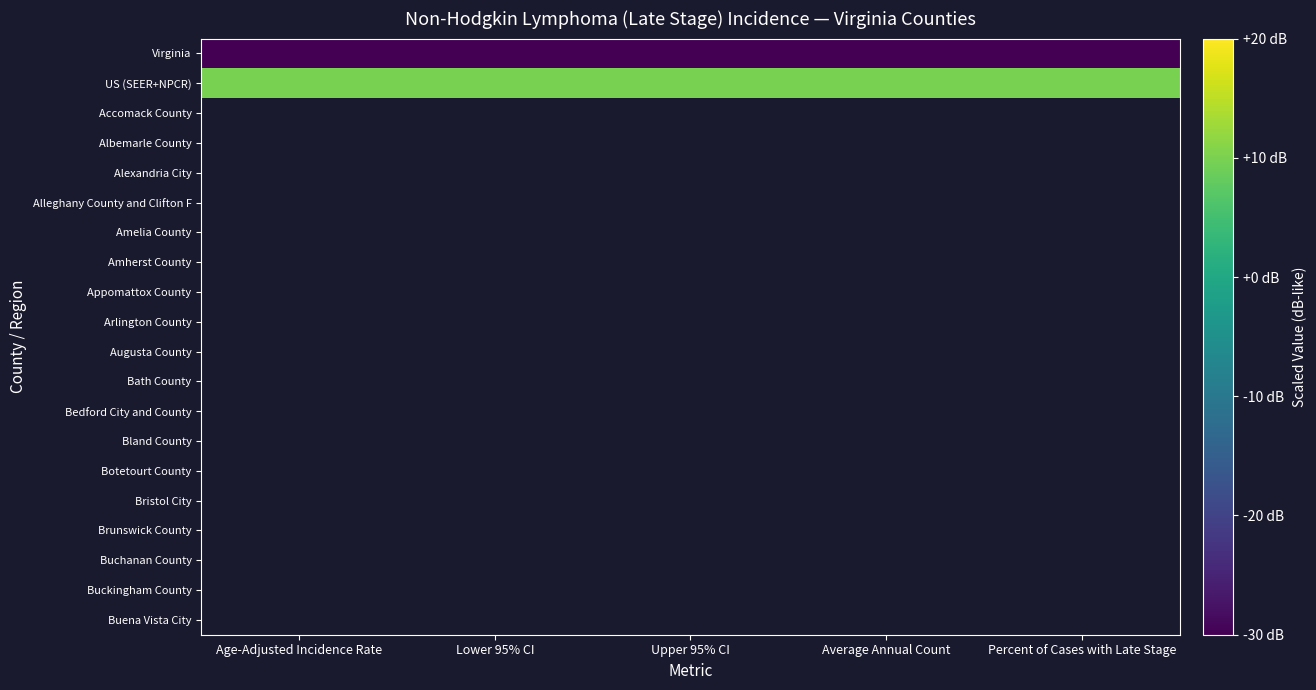

At which category does the chart reach its peak across all series?

Age-Adjusted Incidence Rate